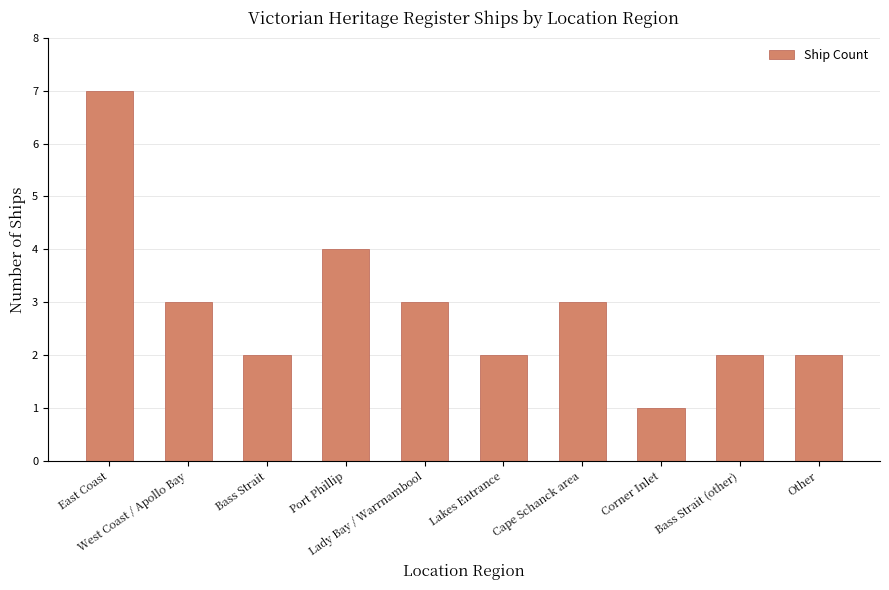

Reading left to right, what are all the values shown in this chart?

East Coast=7	West Coast / Apollo Bay=3	Bass Strait=2	Port Phillip=4	Lady Bay / Warrnambool=3	Lakes Entrance=2	Cape Schanck area=3	Corner Inlet=1	Bass Strait (other)=2	Other=2